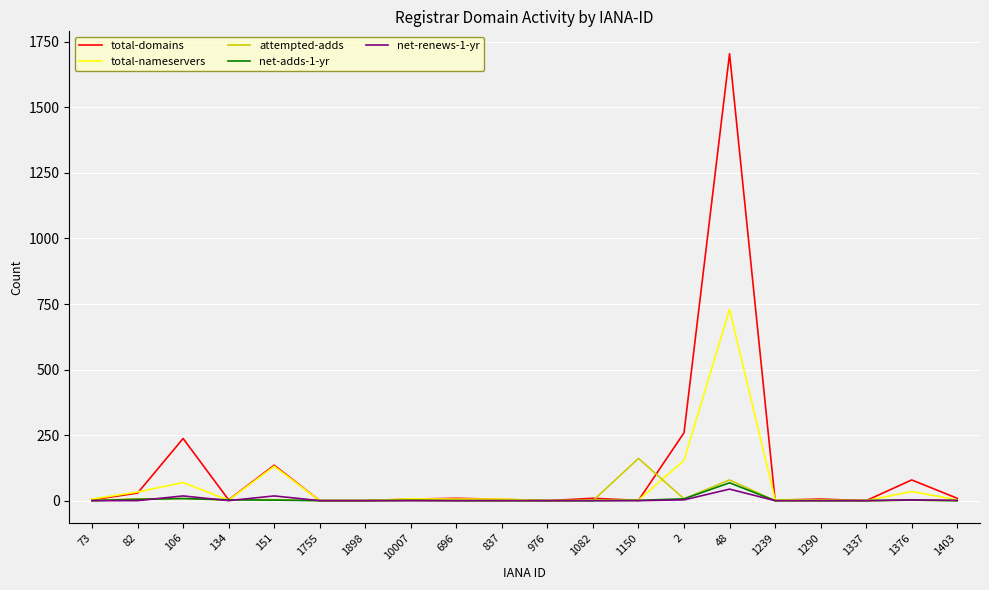

What is the maximum value shown in the chart?

1705